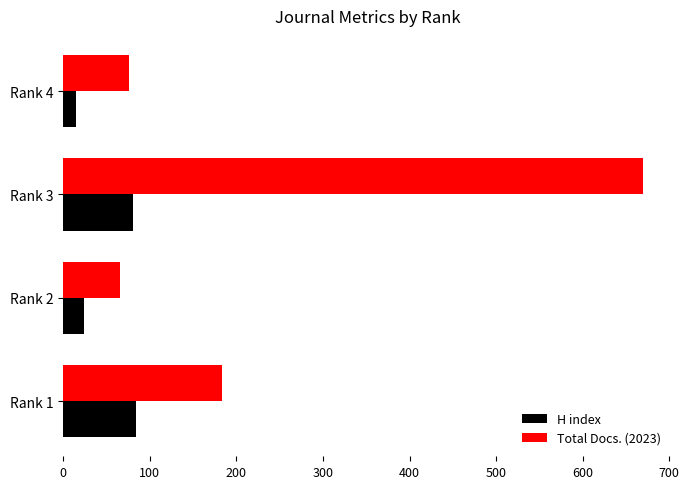

What is the spread (max minus min) of values at Rank 3?

589